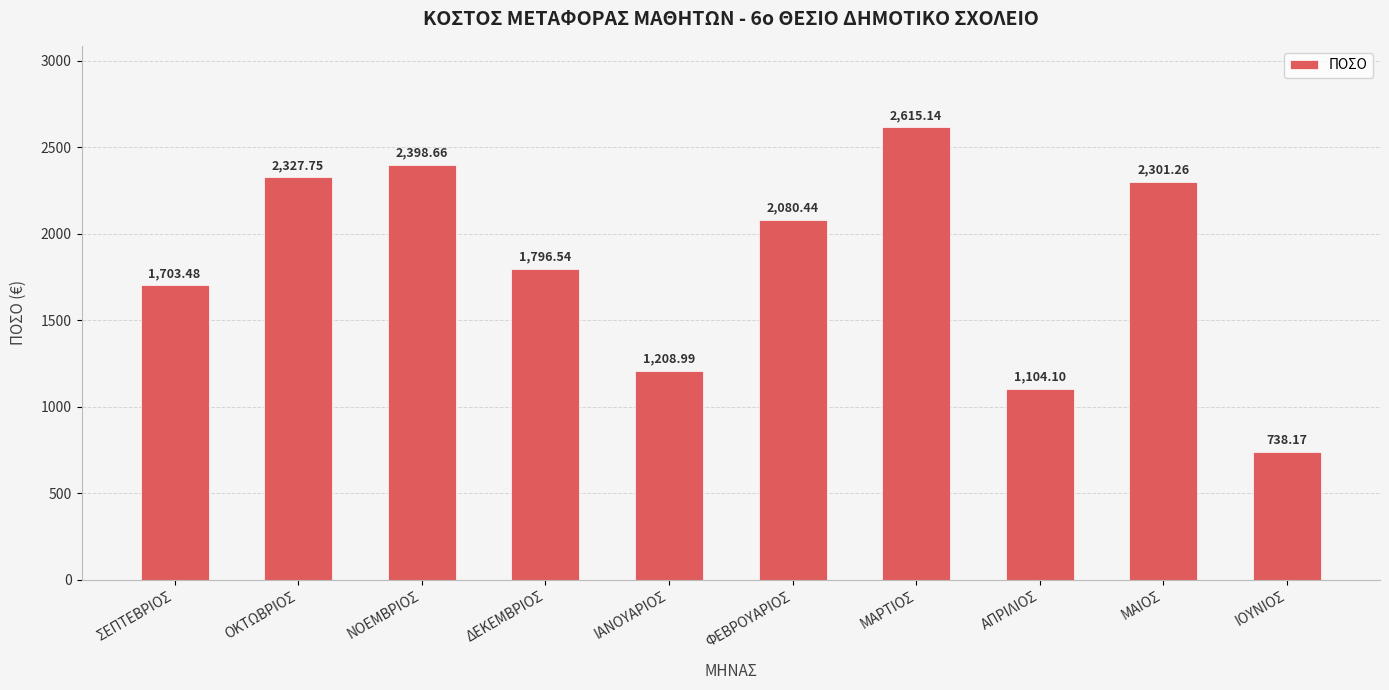

What is the label of the 2nd bar from the left?

ΟΚΤΩΒΡΙΟΣ